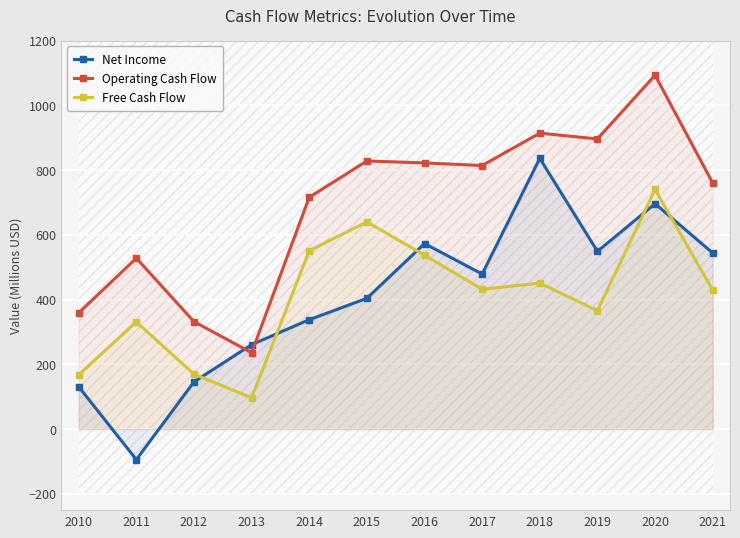

In Net Income, how many points are higher than both neighbors (excluding endpoints)?

3